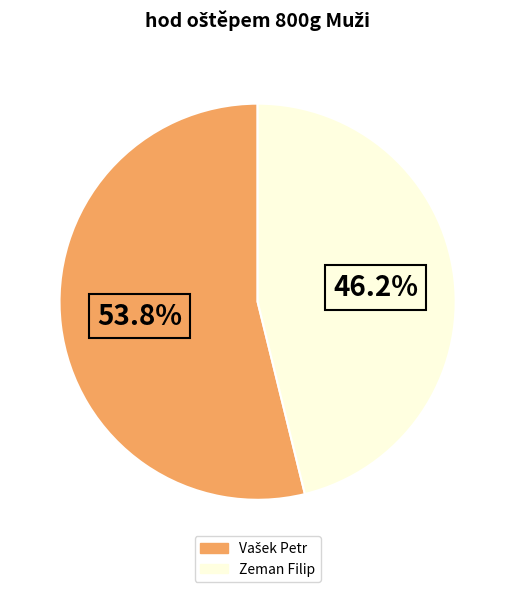

Which category has the smallest portion of the pie?

Zeman Filip